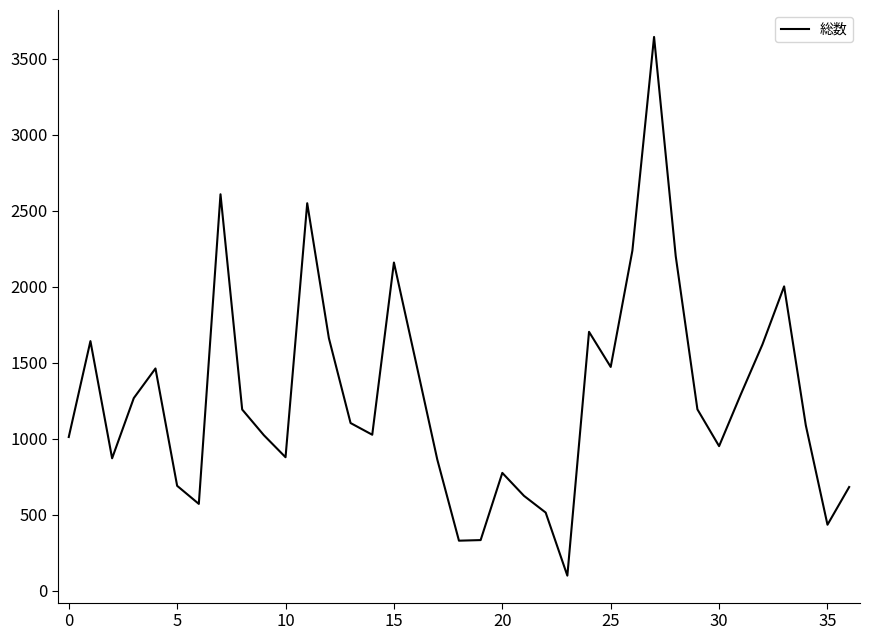

What is the smallest value displayed?

98